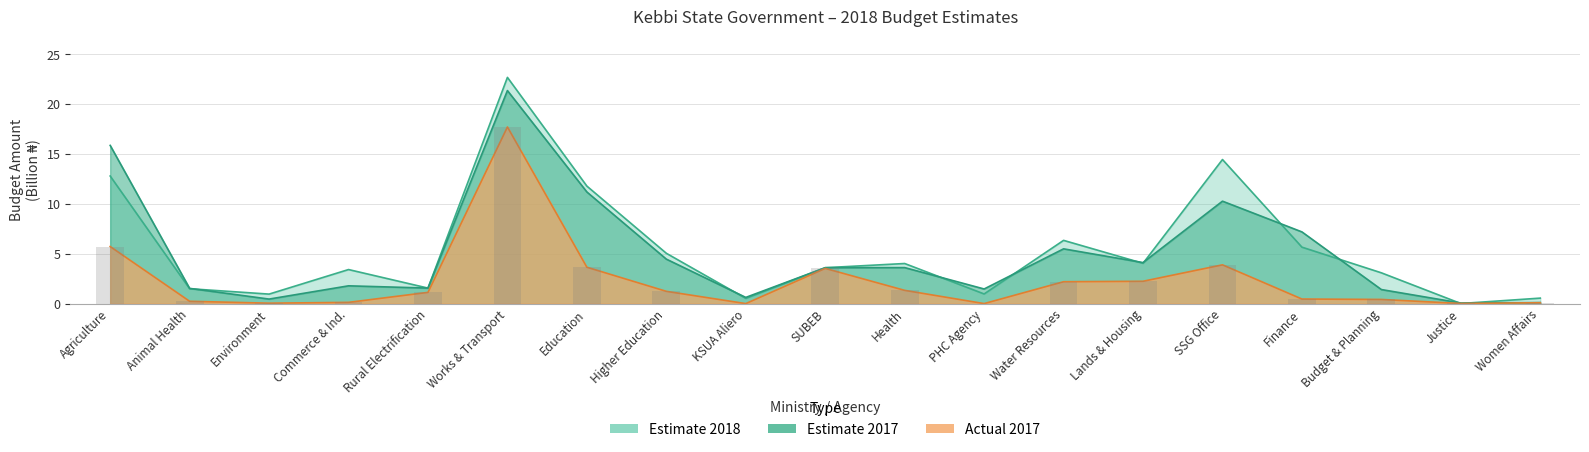

Between KSUA Aliero and Budget & Planning, which is larger?

Budget & Planning